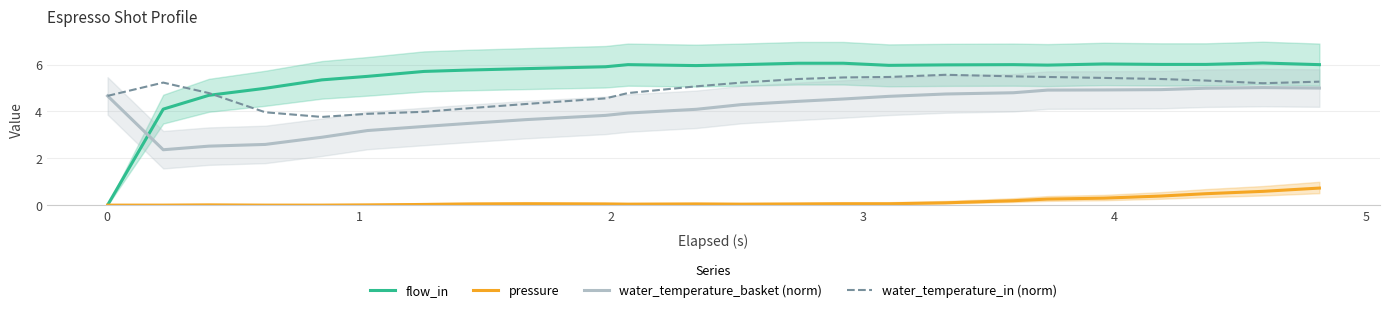

What is the value of the pressure point at the 10th from the left?

0.1